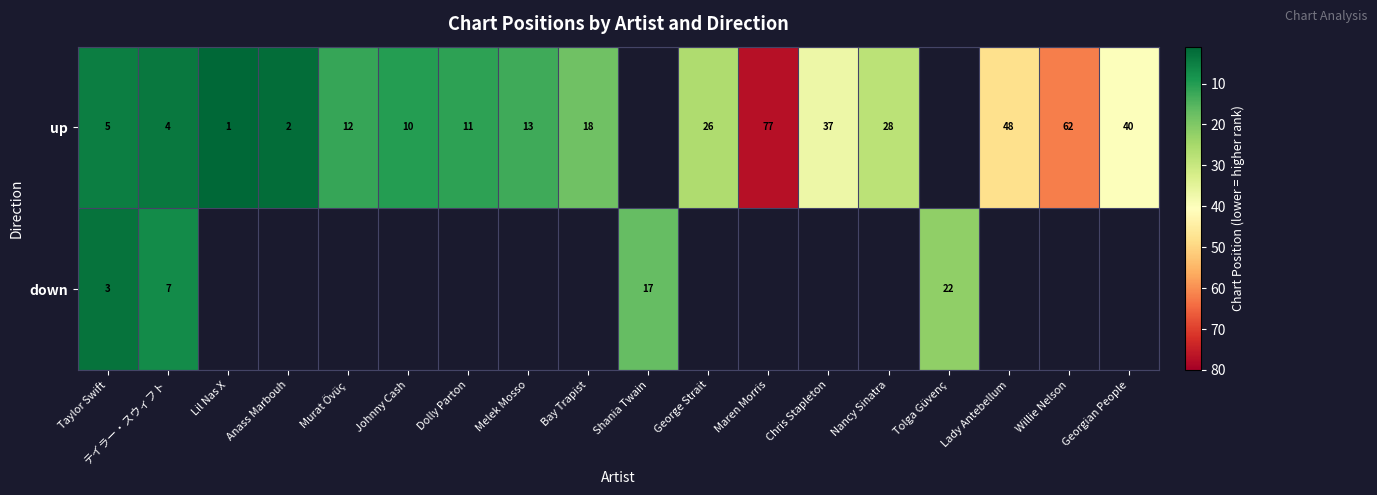

At how many categories does at least one series exceed 16?

10